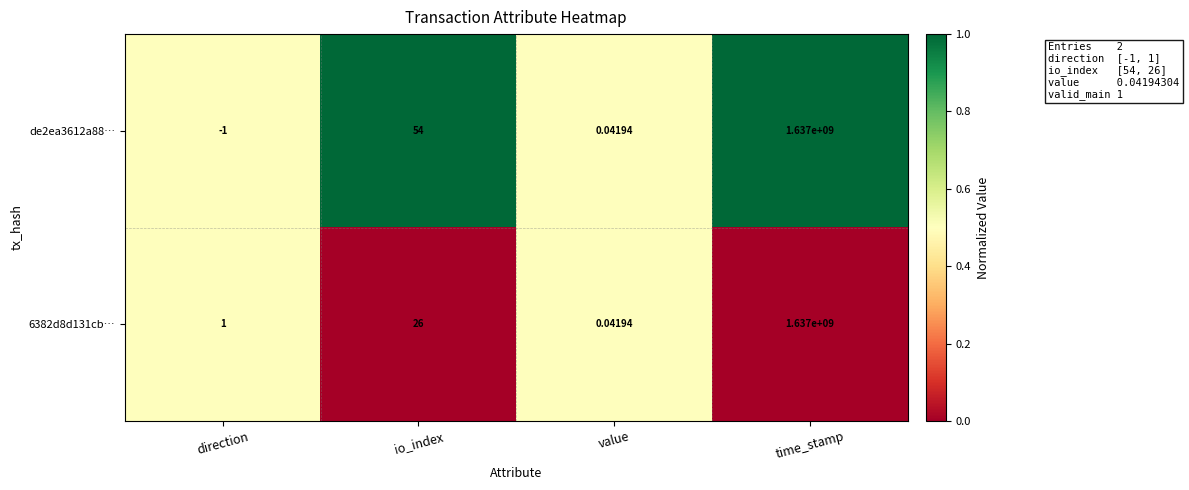

At io_index, list the series in order from largest to smallest.

de2ea3612a88…, 6382d8d131cb…